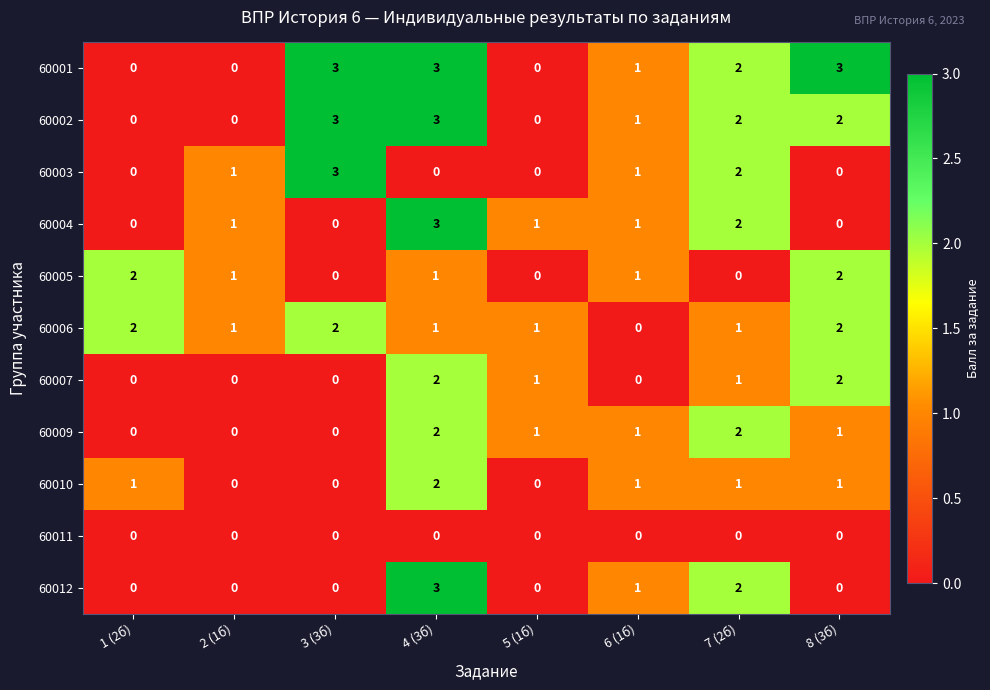

What is the sum of the 60002 values at 6 (1б) and 7 (2б)?

3